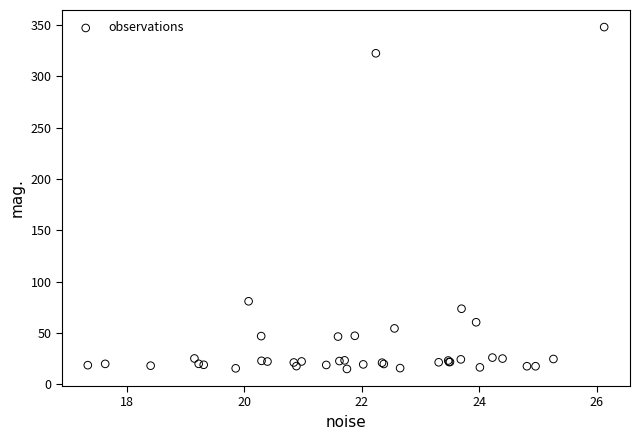

What Y value in the scatter plot is closest to 181?

80.8